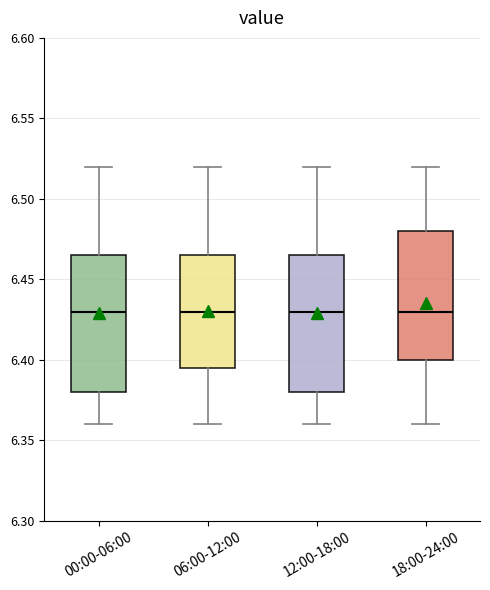

Where does the upper whisker of the box for 12:00-18:00 end on the y-axis? The values are not printed on the chart, so give them approximately, as read against the axis.

6.520